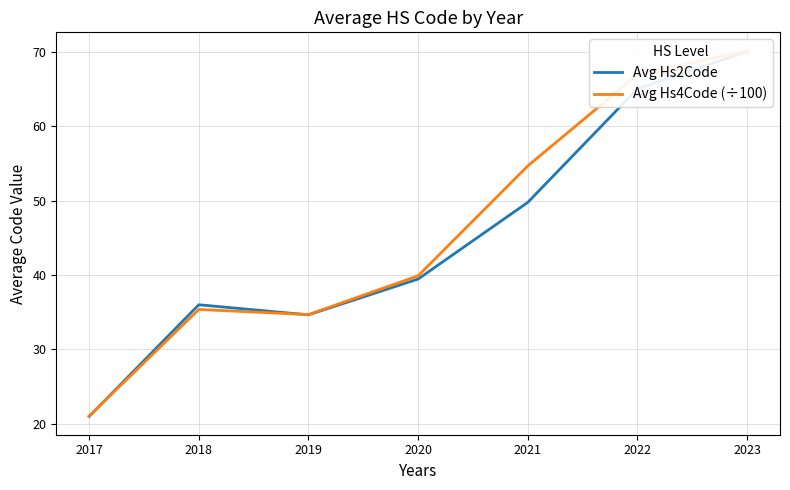

Reading left to right, what are all the values shown in this chart?

Avg Hs2Code: 21.0	36.0	34.6	39.5	49.8	65.0	70.0
Avg Hs4Code (÷100): 21.1	35.4	34.7	39.9	54.6	66.9	70.1